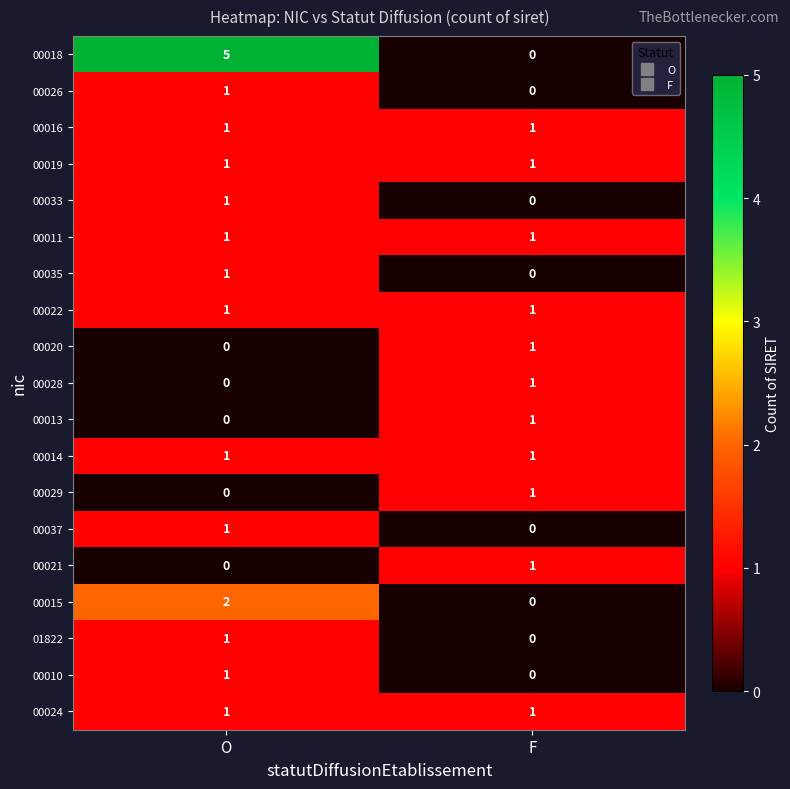

Between O and F, which series saw the biggest shift?

00018